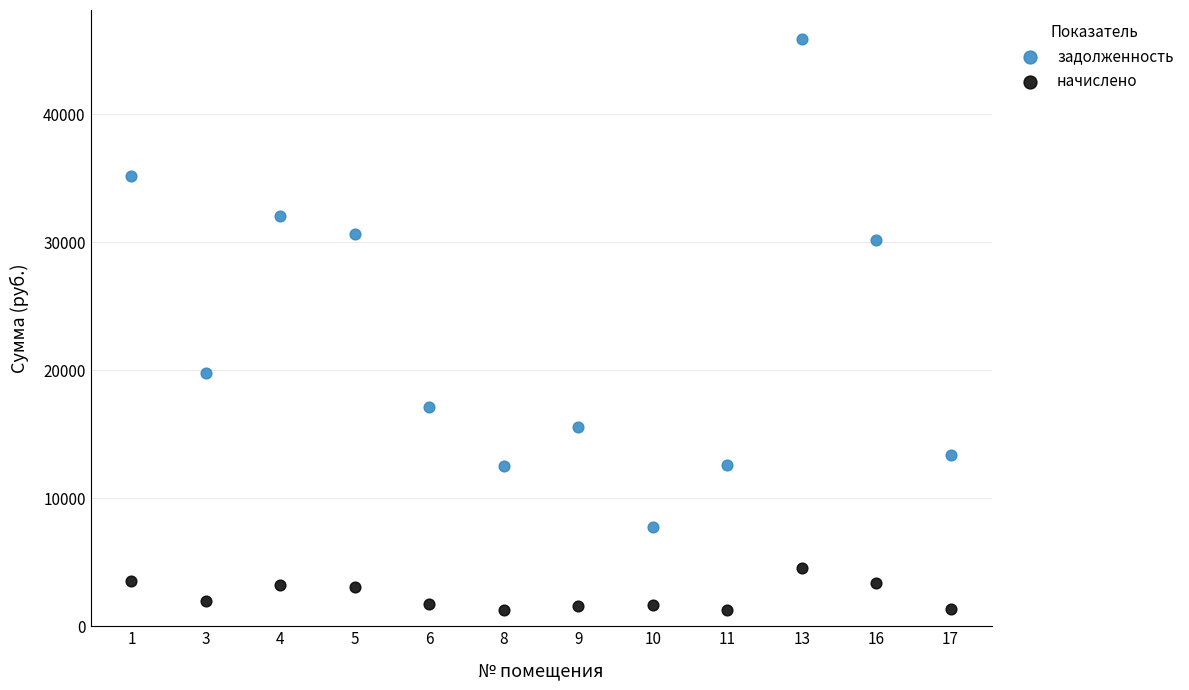

Across all data points, what is the range of Y values (max minus min)?

44669.1